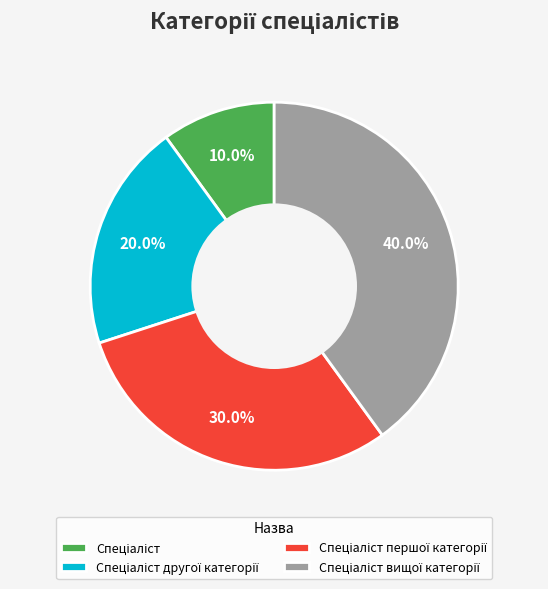

To the nearest percent, what is the average slice percentage?

25%